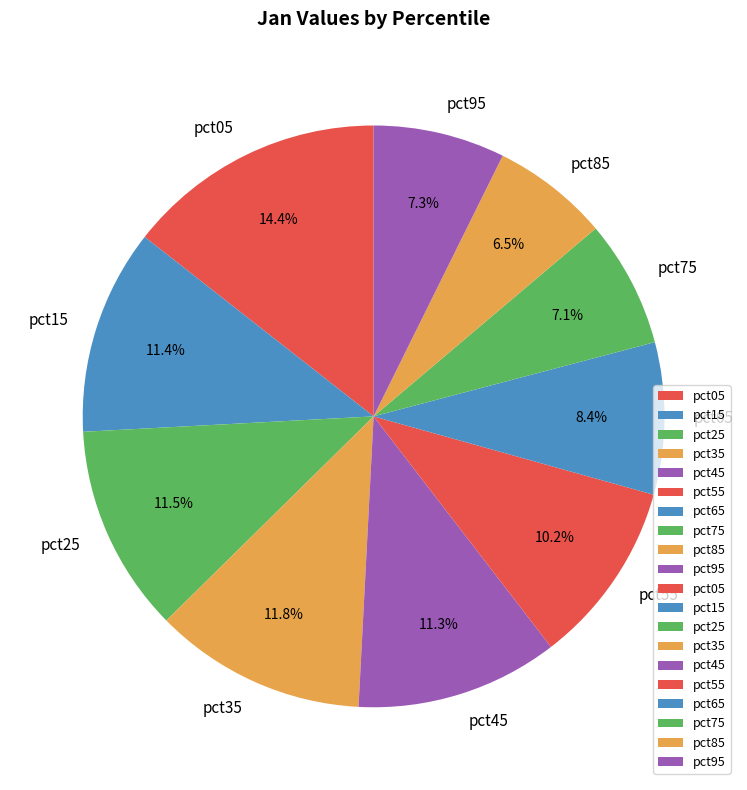

Which slice is the largest?

pct05